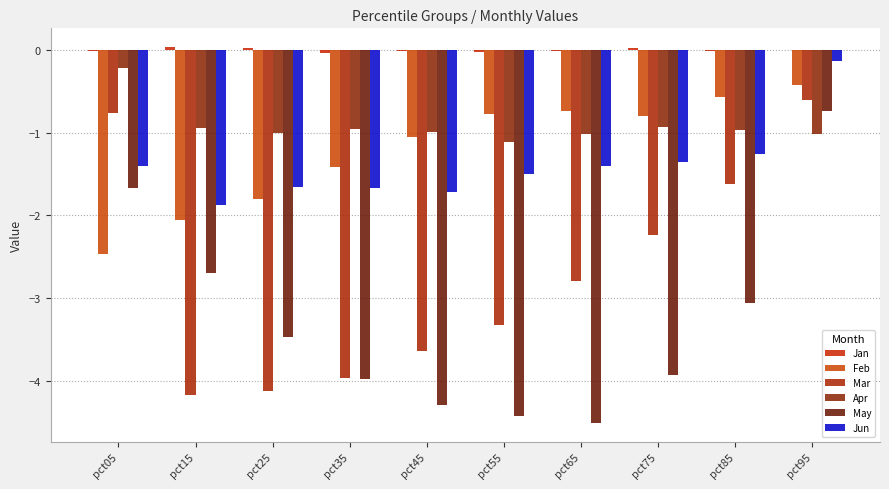

How many series are shown in this chart?

6